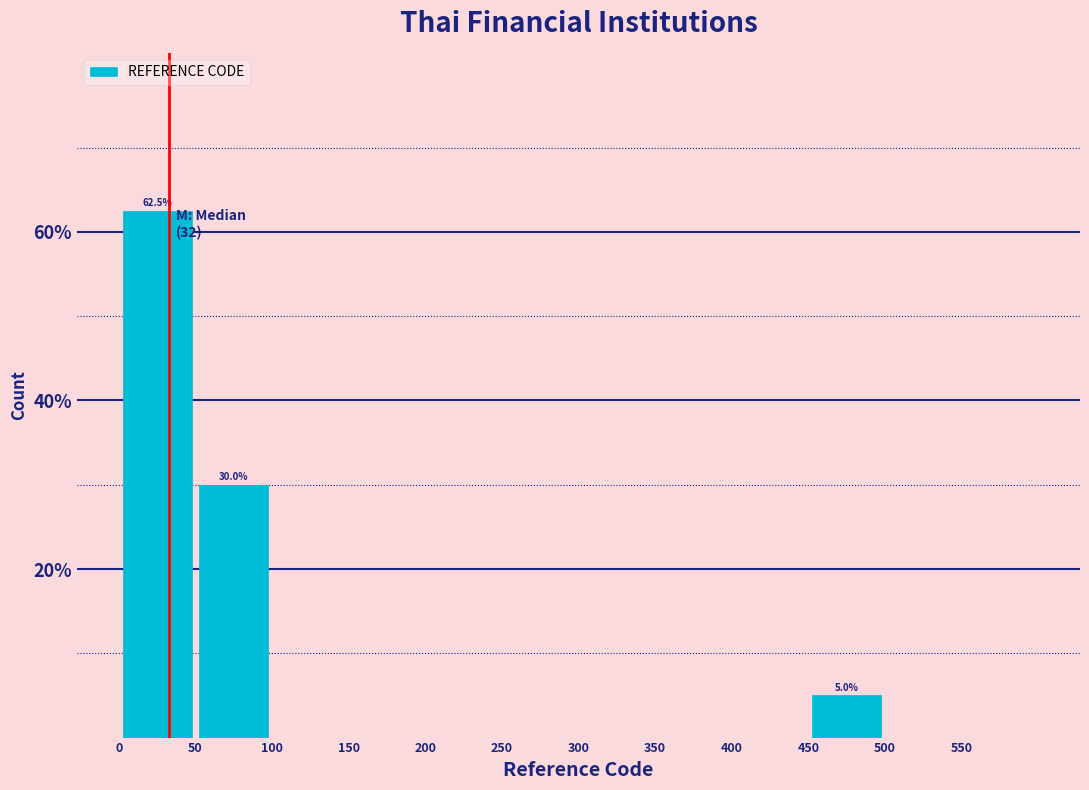

Over which range of the x-axis is the bar tallest?

0 to 50